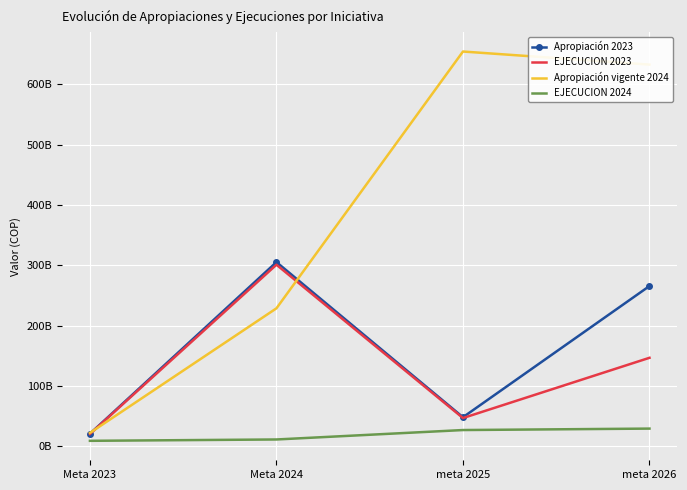

Is the value of EJECUCION 2024 at meta 2026 greater than the value of EJECUCION 2023 at meta 2025?

No